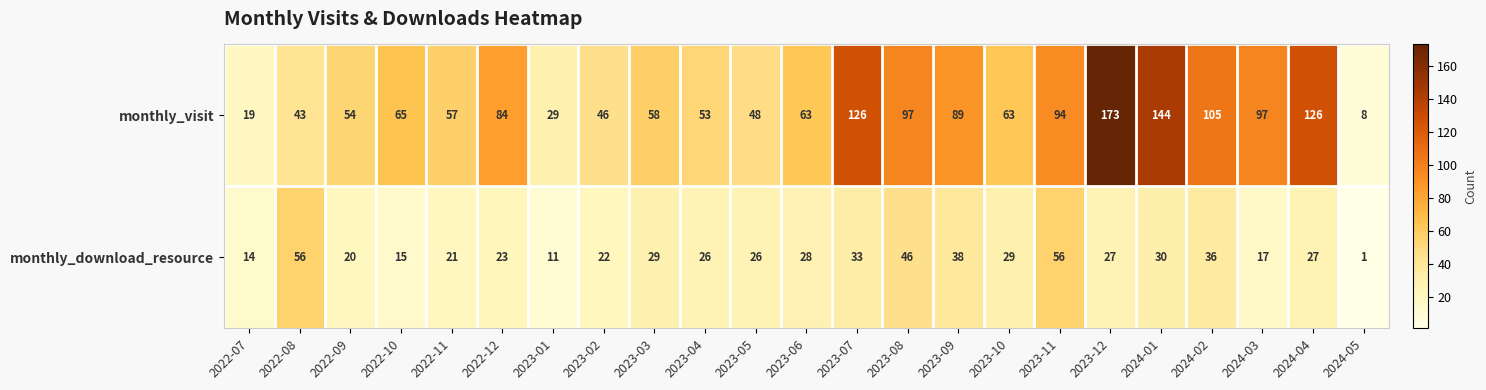

What is the average value of the monthly_download_resource series?

27